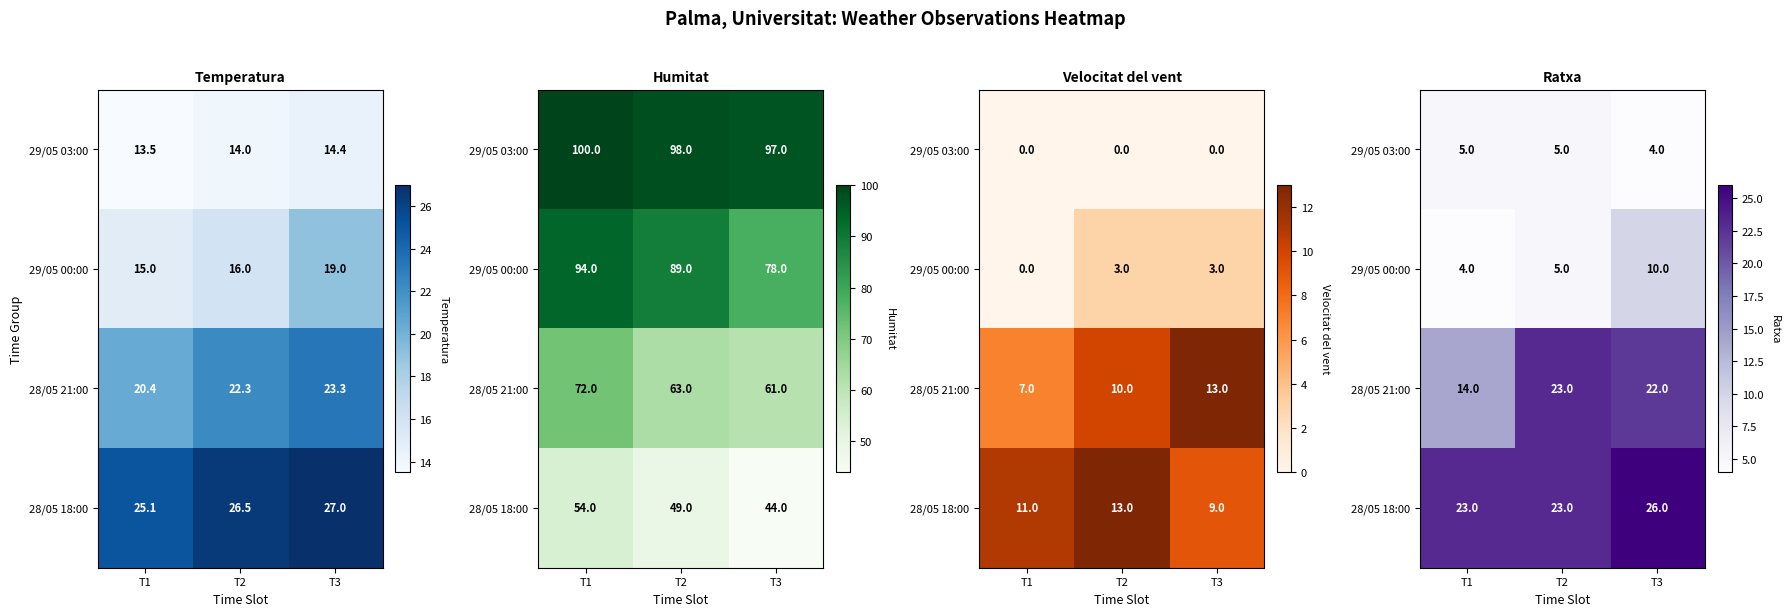

List the series in order of their peak value, highest first.

28/05 18:00, 28/05 21:00, 29/05 00:00, 29/05 03:00